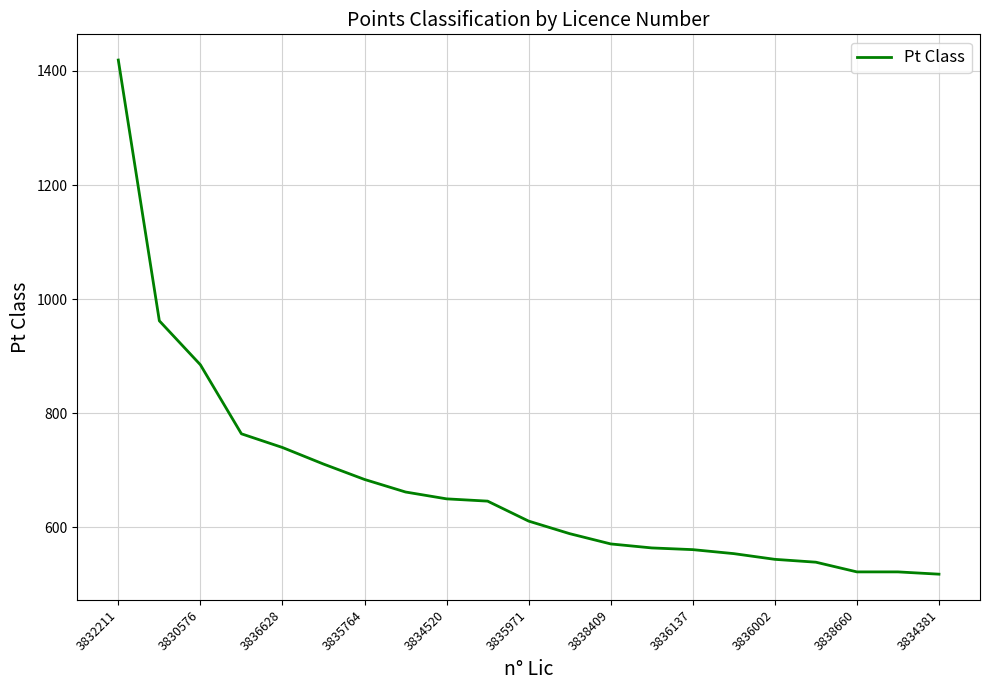

What is the minimum value shown in the chart?

518